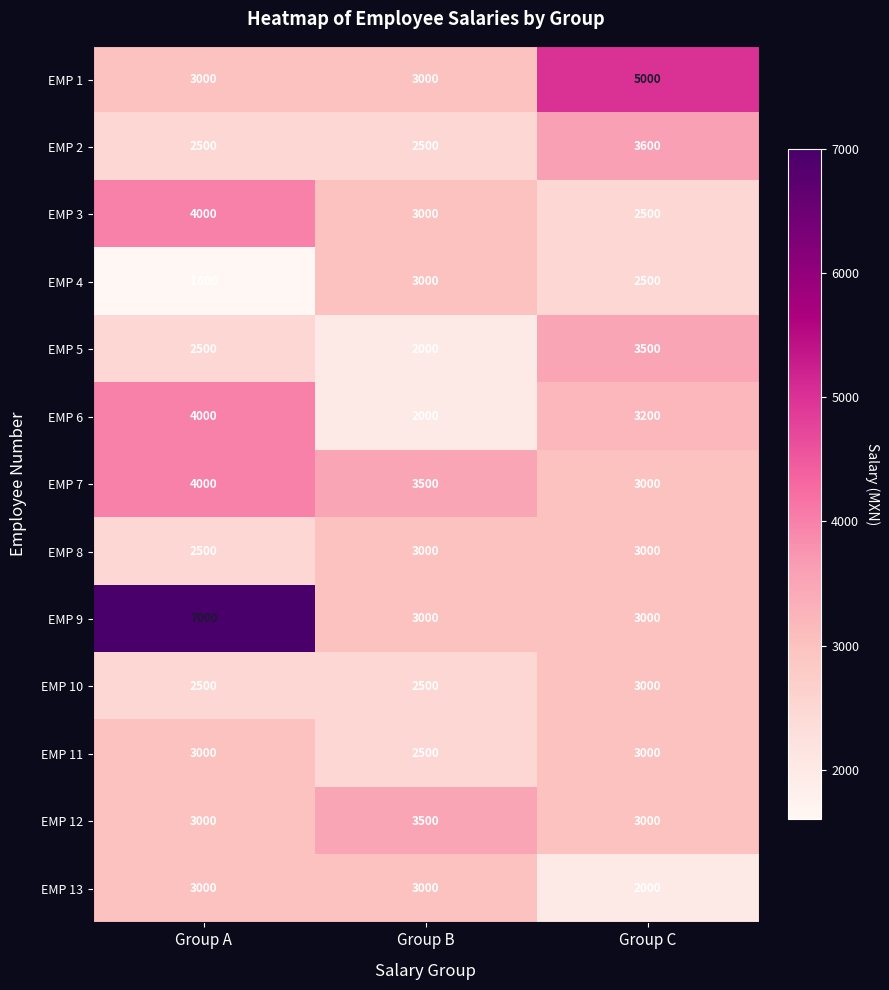

Where does the EMP 4 series first go above 2500?

Group B